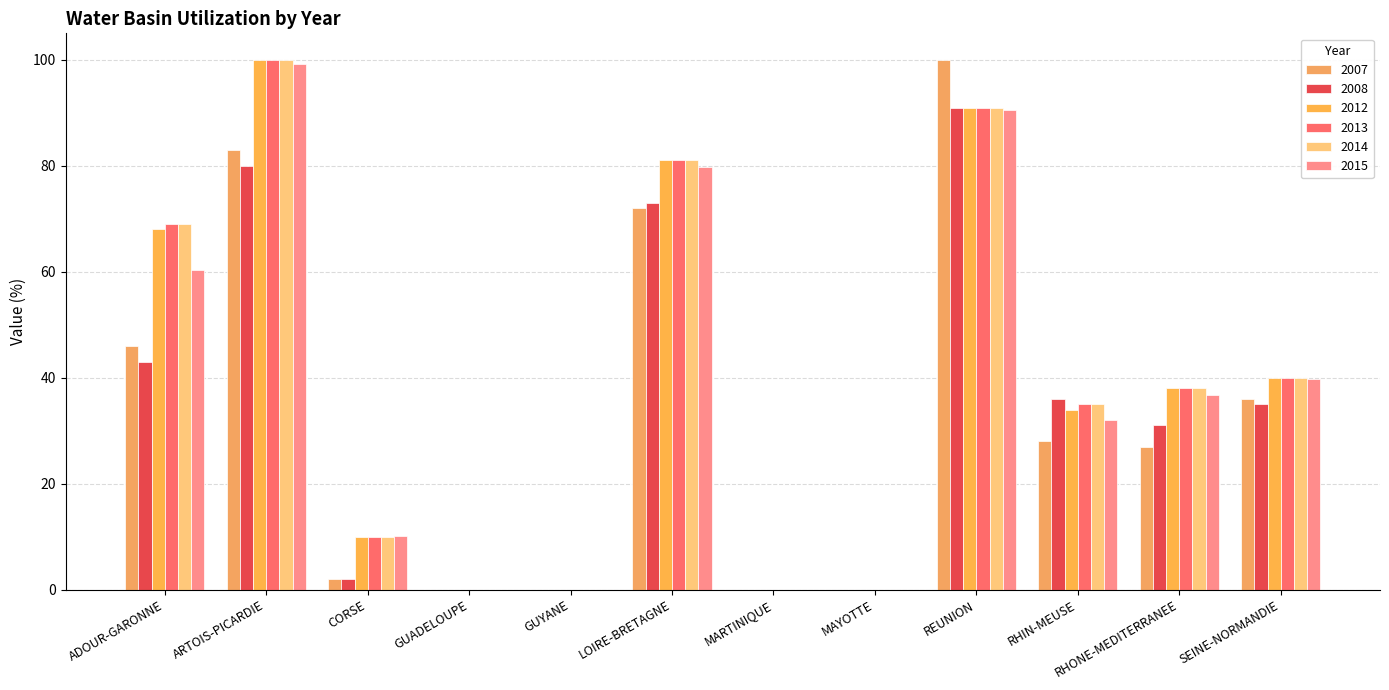

The value of 2015 at RHONE-MEDITERRANEE is 36.7. True or false?

True